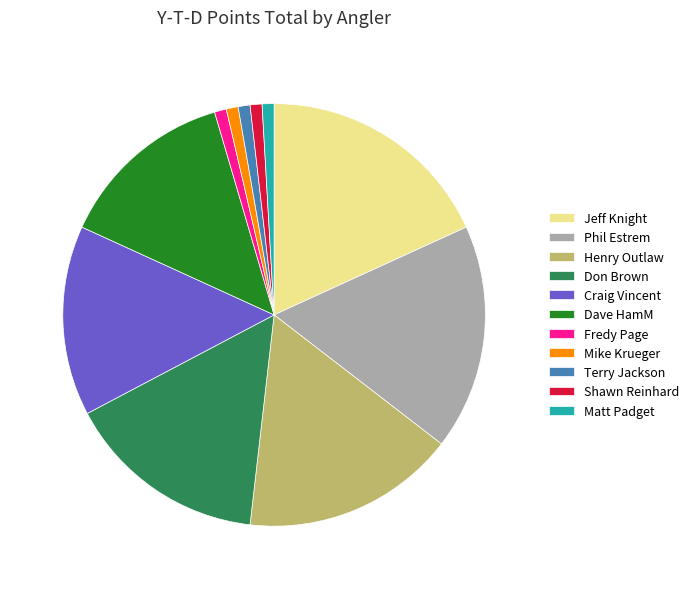

Which has a higher value, Mike Krueger or Henry Outlaw?

Henry Outlaw